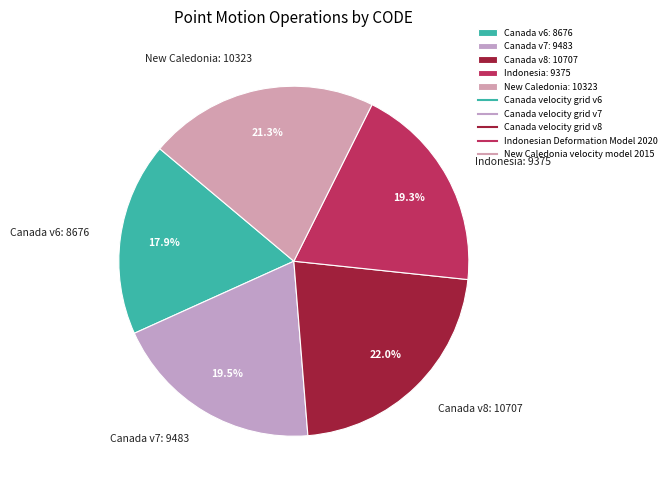

To the nearest percent, what is the average slice percentage?

20%